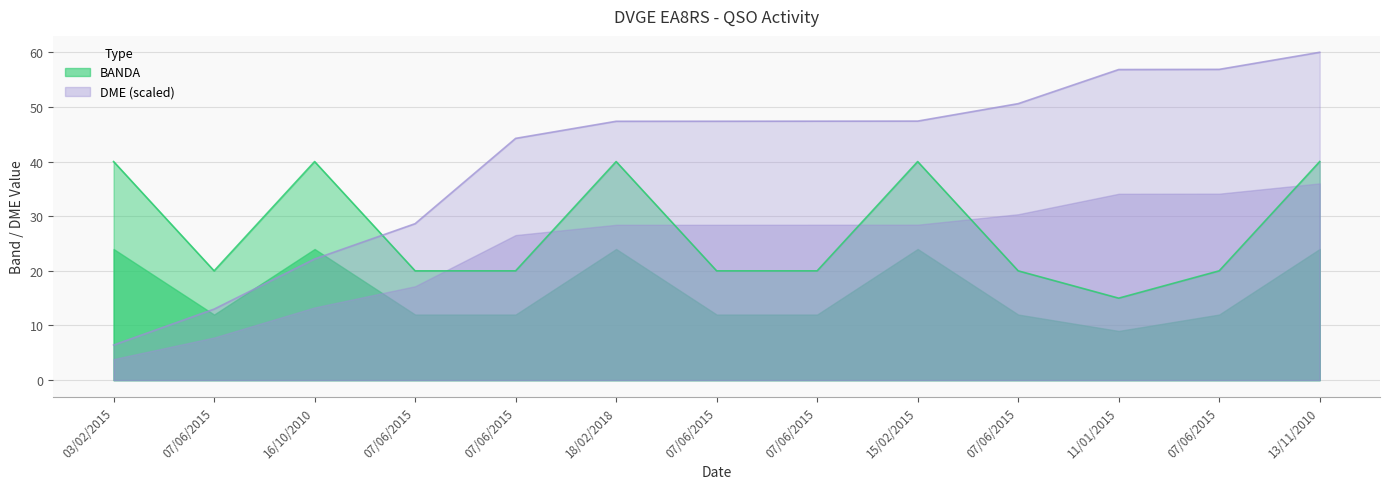

What is the greatest value displayed?

60.0